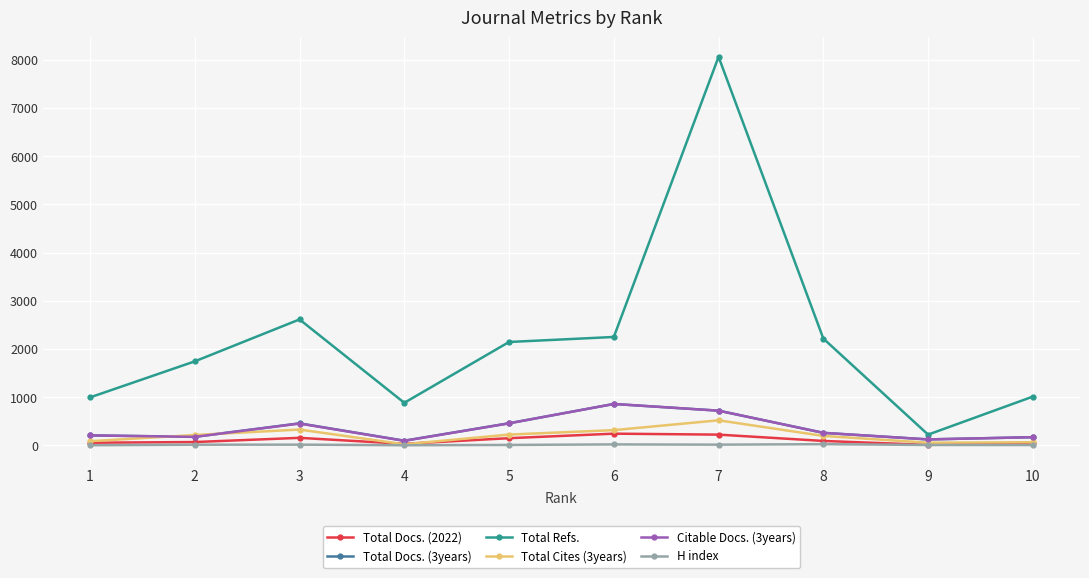

True or false: Total Refs. has more than 1 points higher than both neighbors.

True